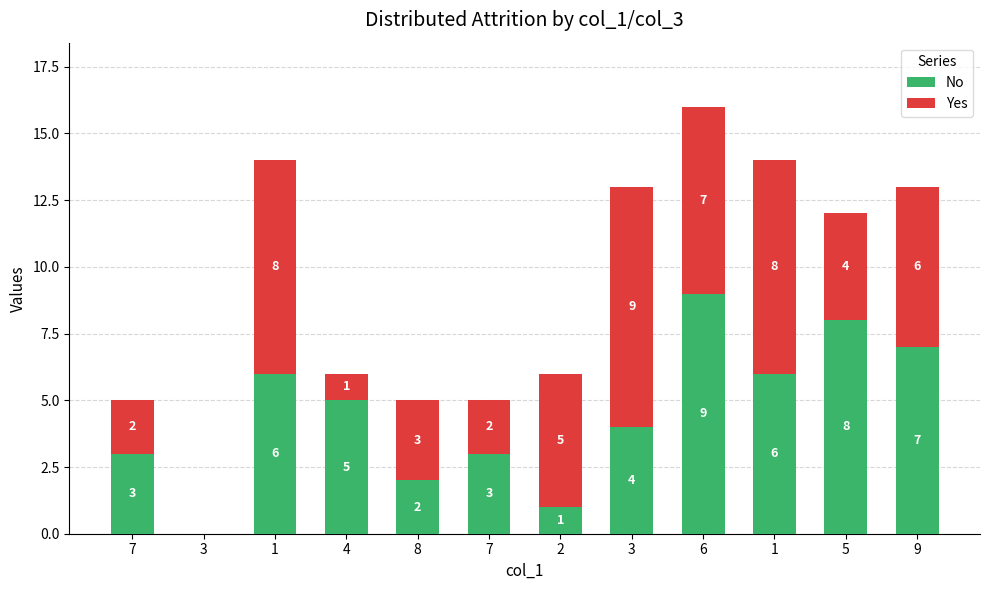

What are all the series names shown in the legend?

No, Yes